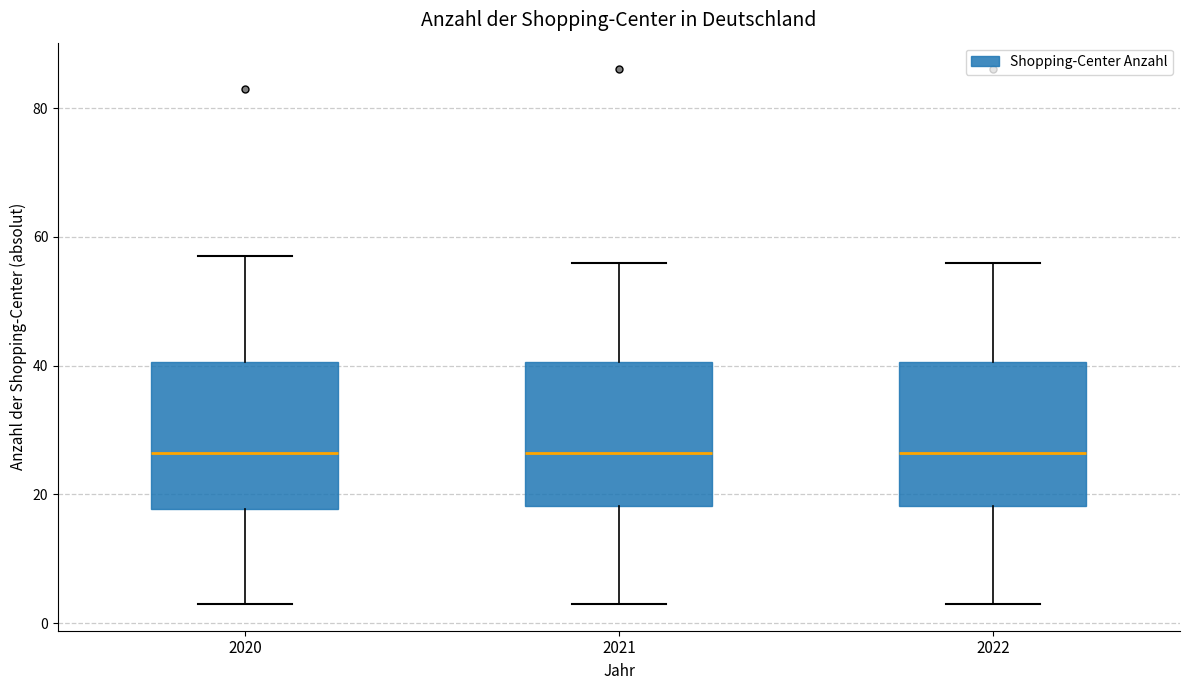

Reading left to right, read every box against the y-axis: the position of its median line, the range the box covers, and the ends of its whiskers. The values are not printed on the chart, so give them approximately, as read against the axis.

2020: median 26, box 18 to 40, whiskers 4 to 58
2021: median 26, box 18 to 40, whiskers 4 to 56
2022: median 26, box 18 to 40, whiskers 4 to 56